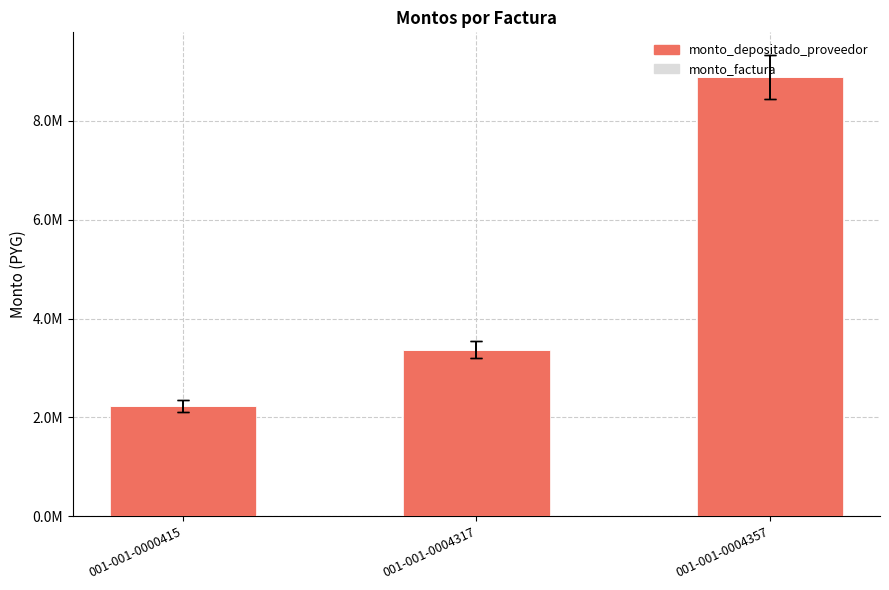

Between 001-001-0000415 and 001-001-0004317, which is larger?

001-001-0004317